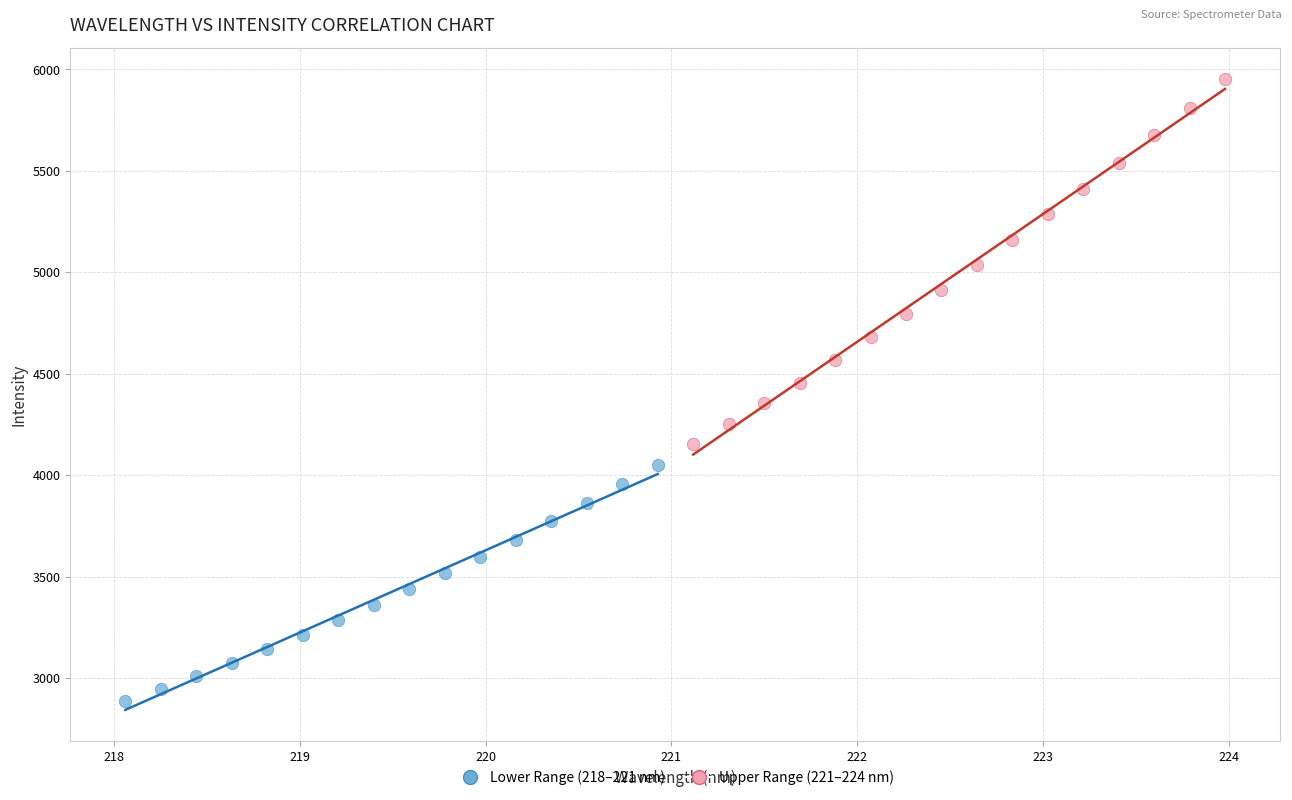

Which series reaches the maximum Y coordinate?

Upper Range (221–224 nm)